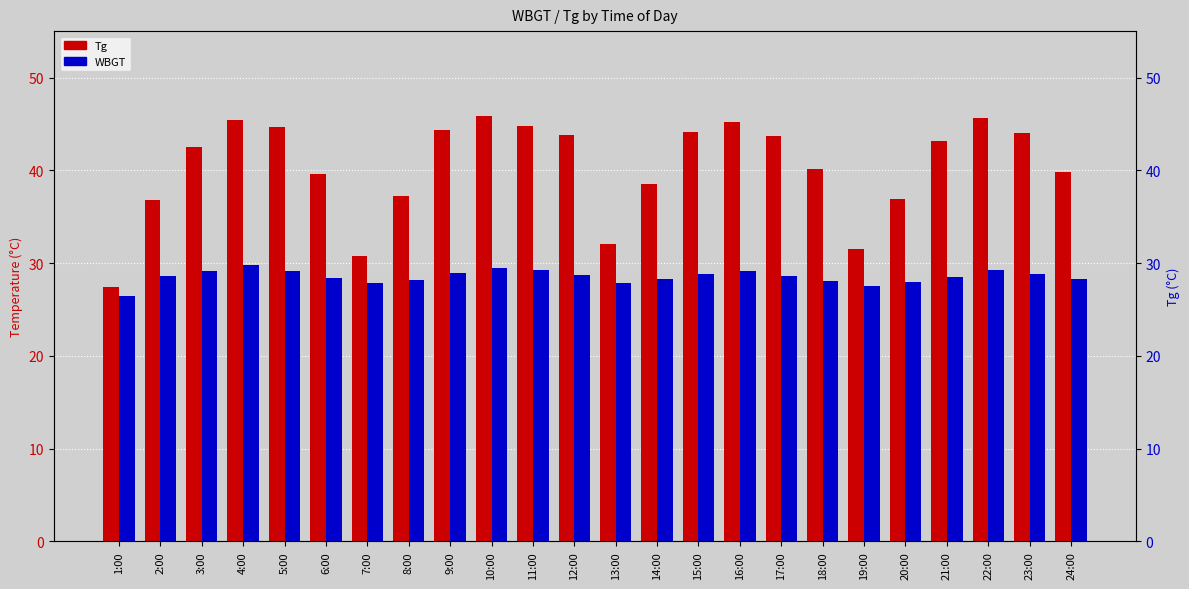

List the labels in order of WBGT value, smallest first.

1:00, 19:00, 7:00, 13:00, 20:00, 18:00, 8:00, 14:00, 24:00, 6:00, 21:00, 2:00, 17:00, 12:00, 15:00, 23:00, 9:00, 3:00, 5:00, 16:00, 11:00, 22:00, 10:00, 4:00